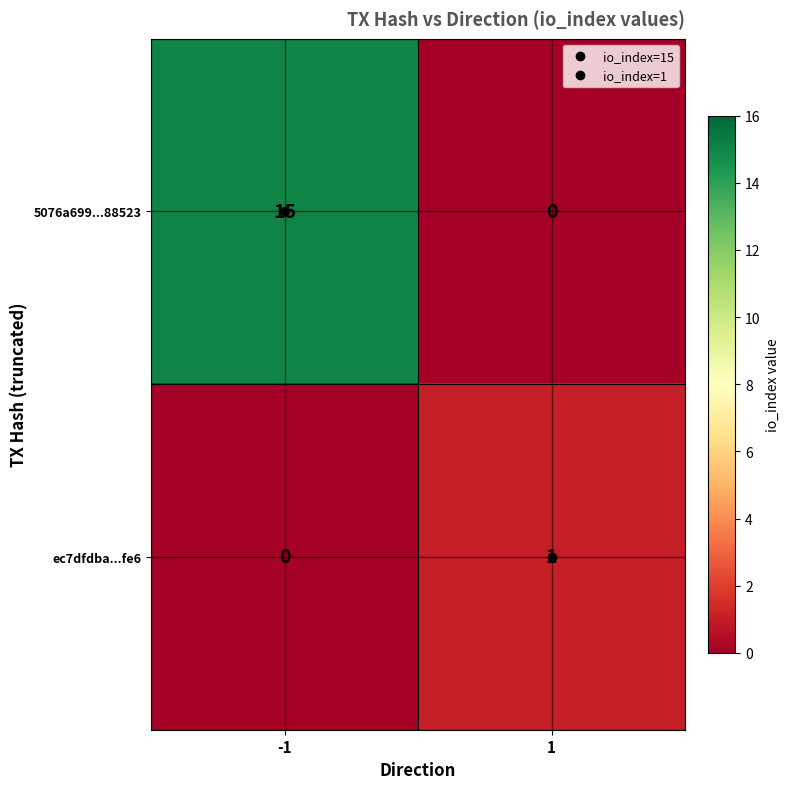

At how many categories does at least one series exceed 0?

2